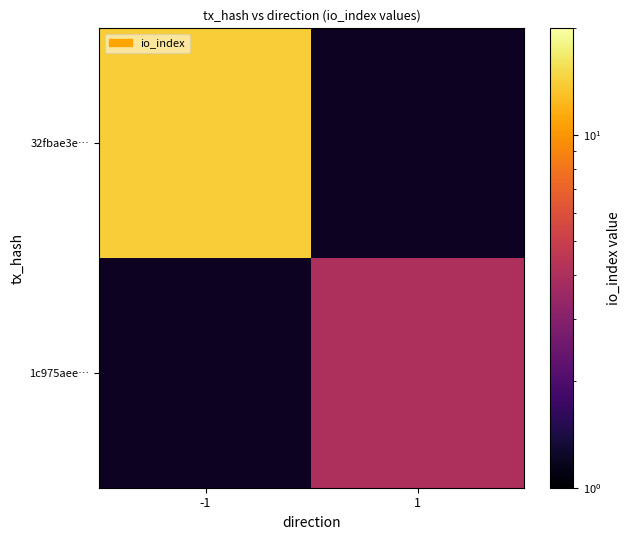

Is the value of 1c975aee… at 1 greater than the value of 32fbae3e… at -1?

No